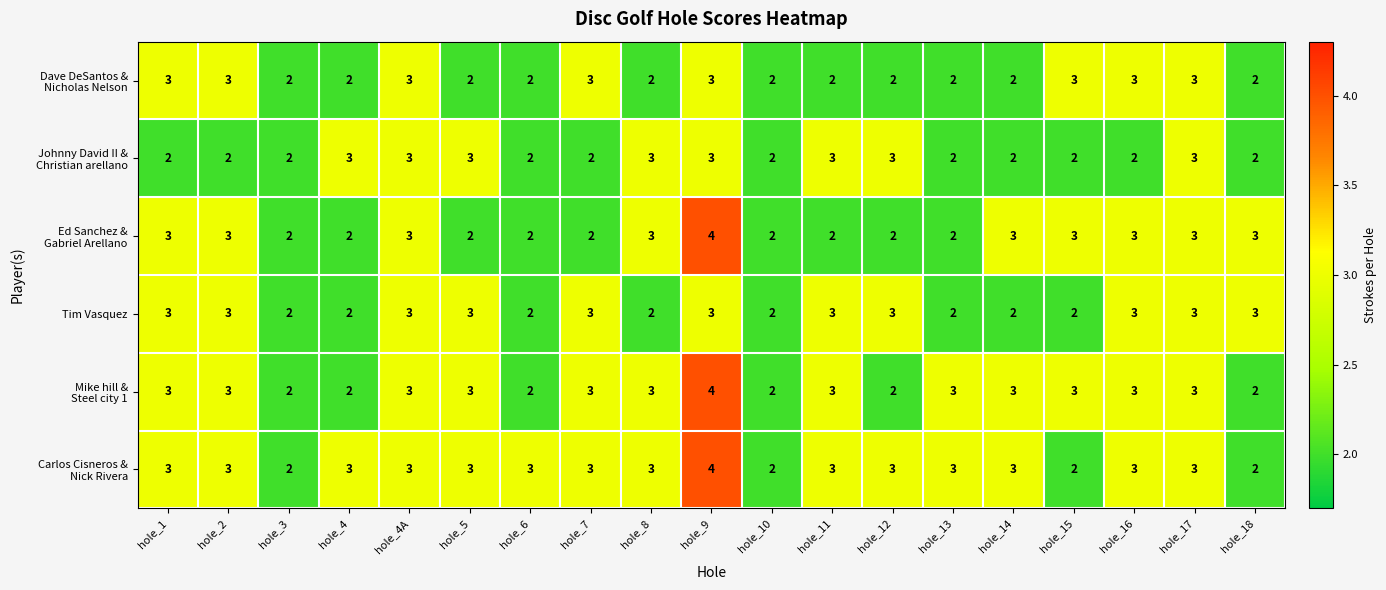

How many Tim Vasquez values are between 2 and 3?

19